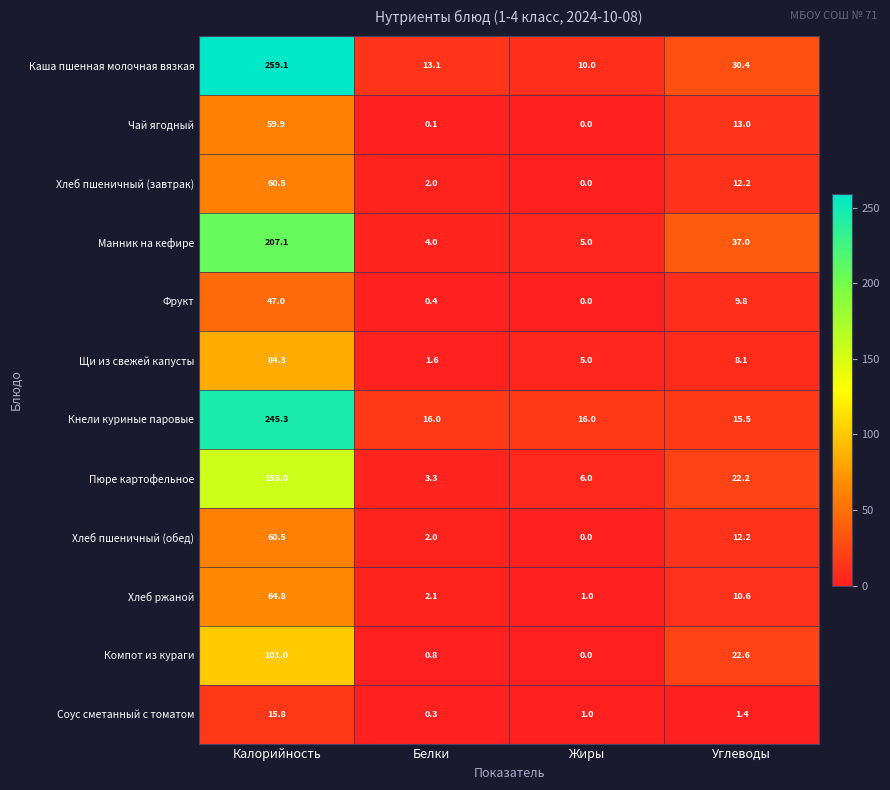

At which label is Чай ягодный closest to 29?

Углеводы